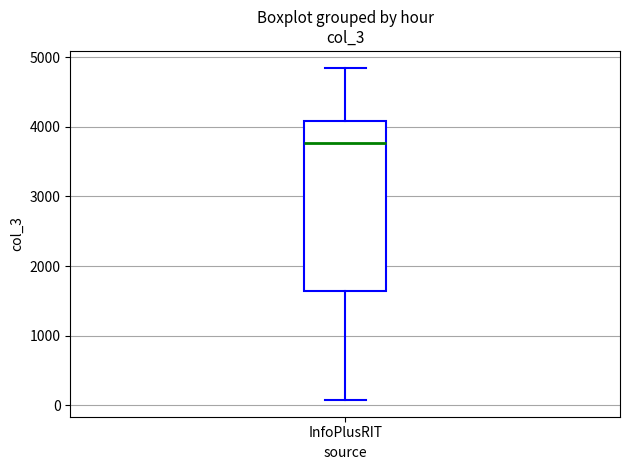

Where is the lower edge of the box for InfoPlusRIT on the y-axis? The values are not printed on the chart, so give them approximately, as read against the axis.

1600